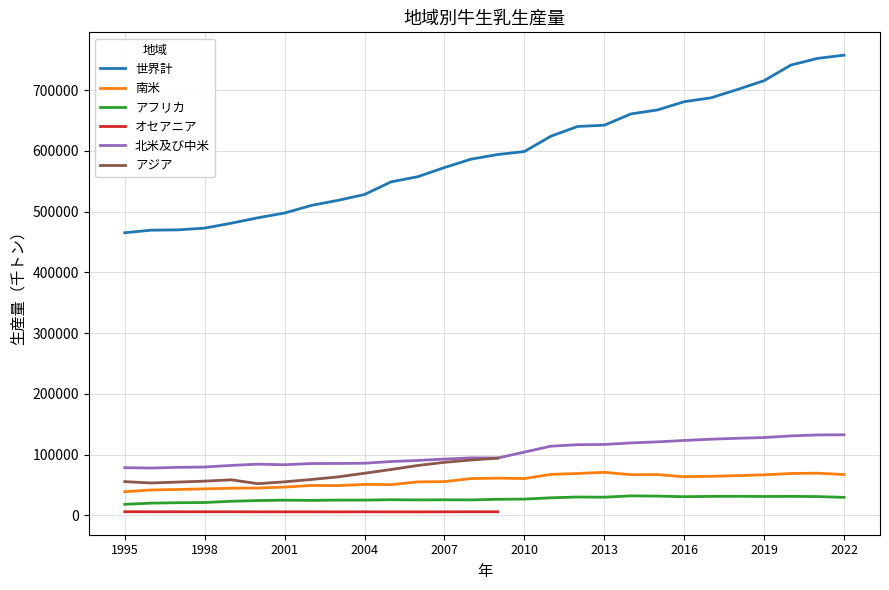

At which category does 南米 reach its first local valley?

2003